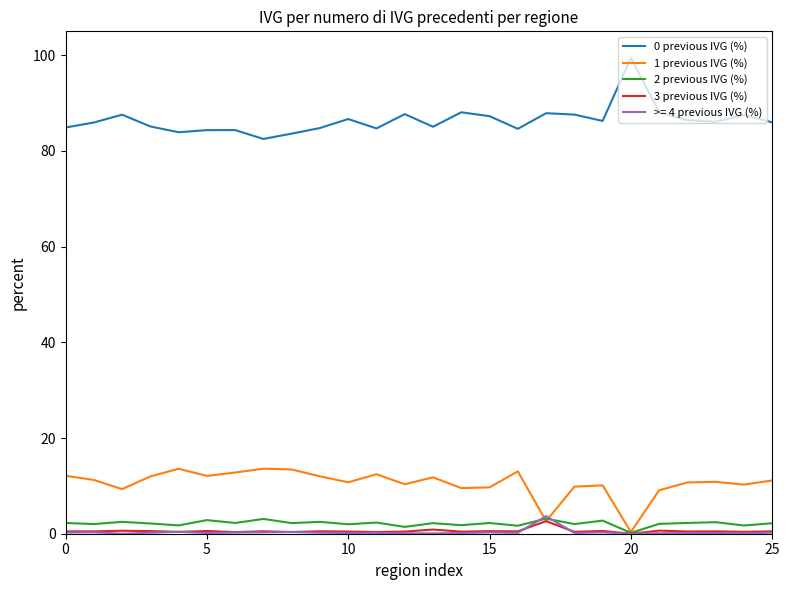

At how many categories does at least one series exceed 45?

26